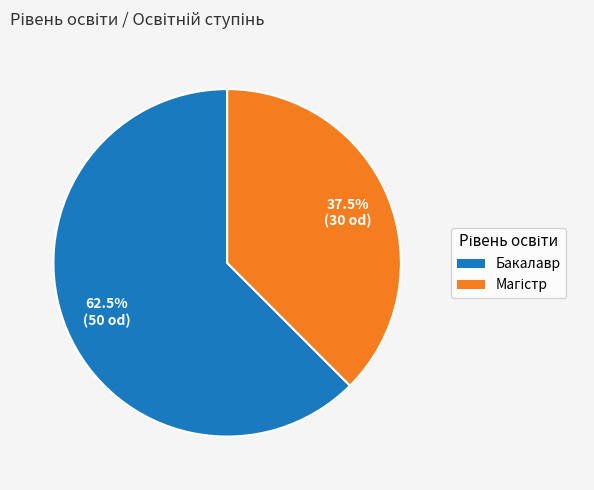

How many slices are in this pie chart?

2